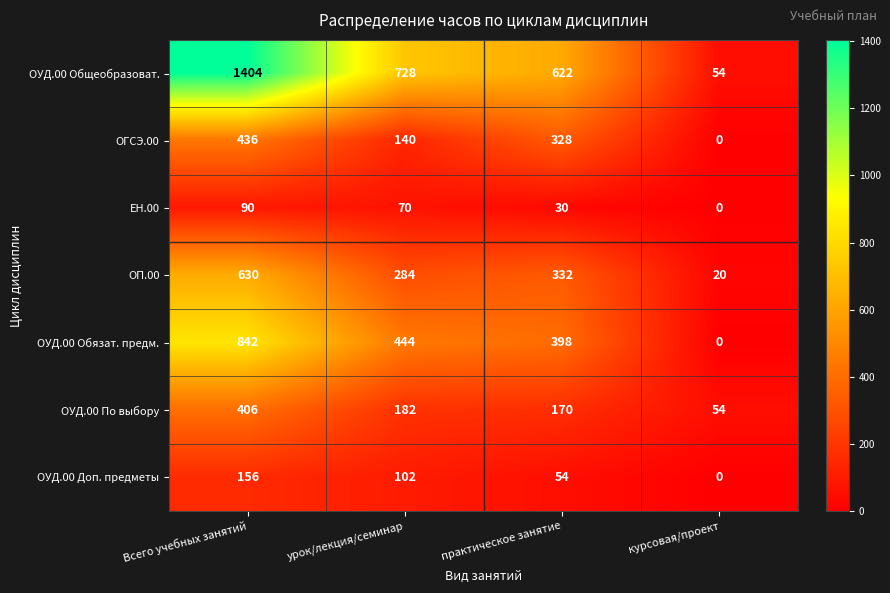

What is the difference between the second highest and minimum values in the ЕН.00 series?

70